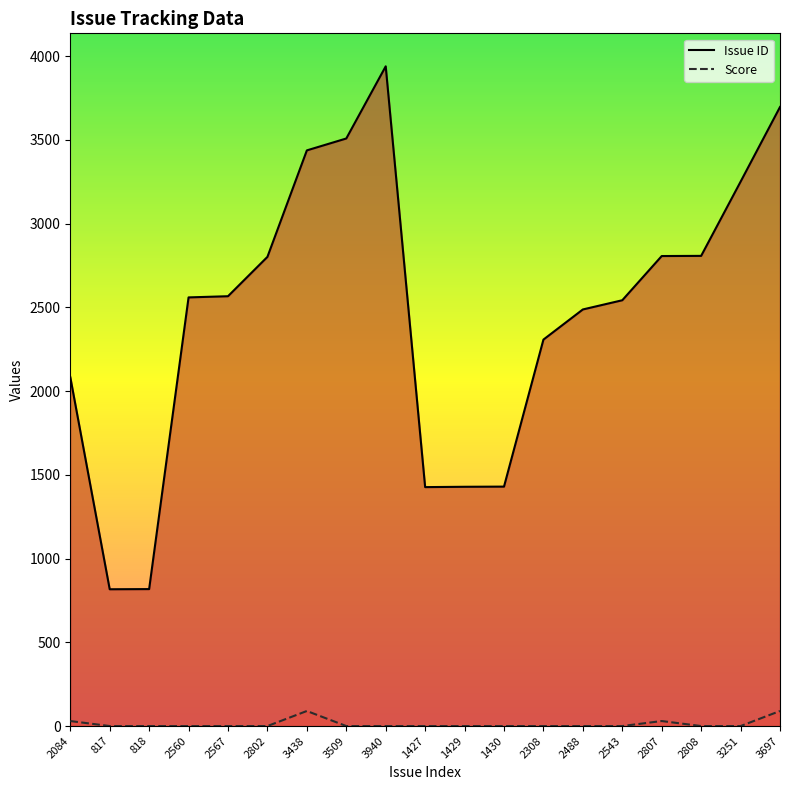

What position from the left is 2802?

6